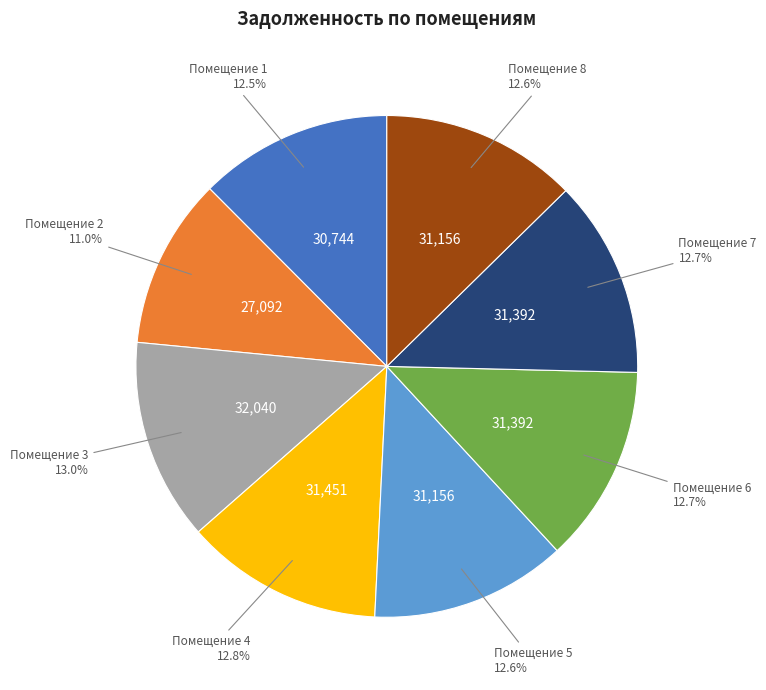

Is there a majority slice in this chart?

No